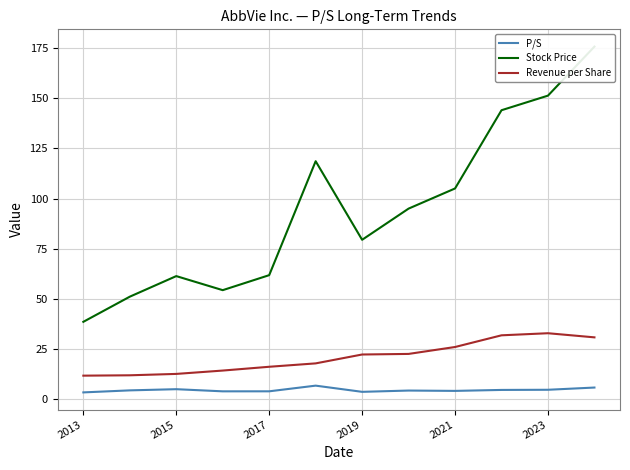

The value of Stock Price at 2013 is 58.9. True or false?

False